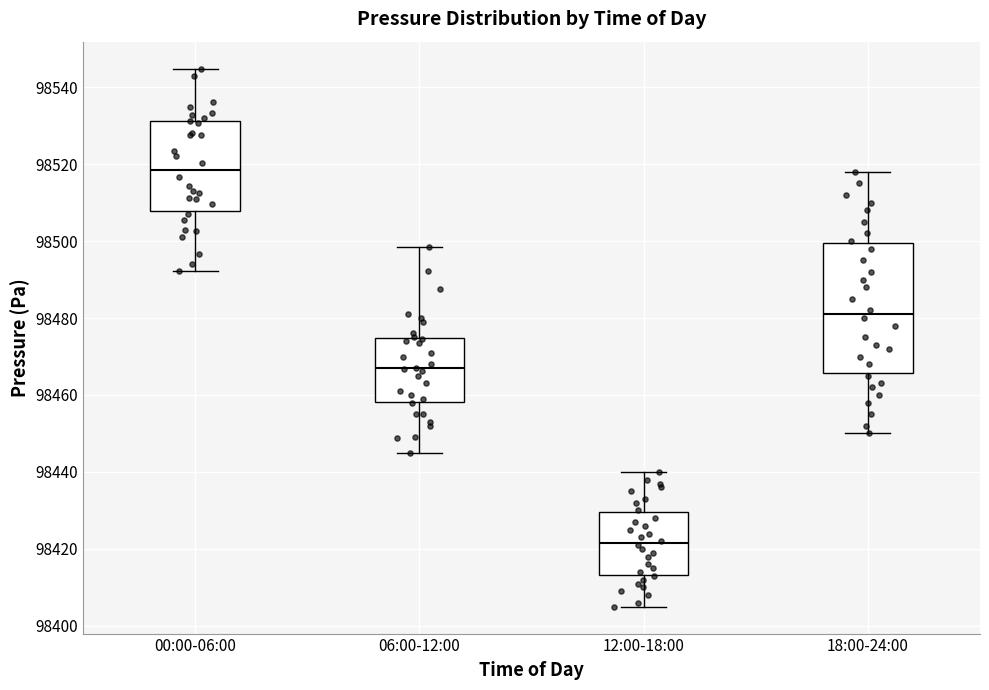

Where does the upper whisker of the box for 18:00-24:00 end on the y-axis? The values are not printed on the chart, so give them approximately, as read against the axis.

98518